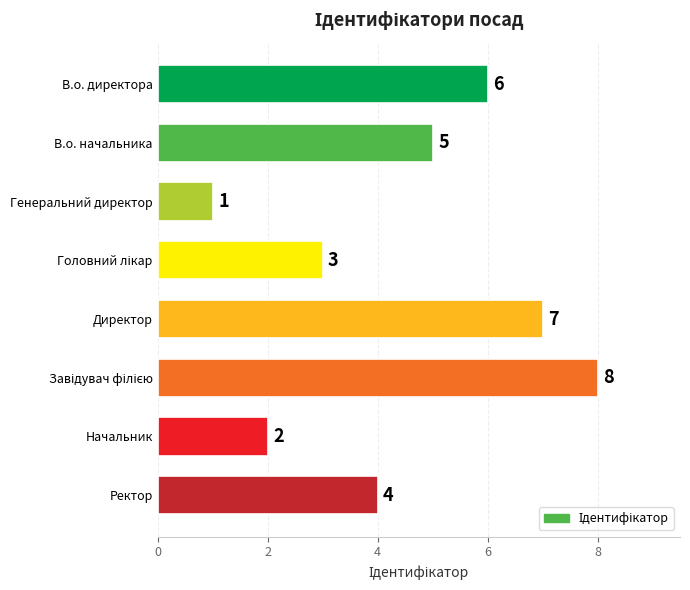

What is the sum of all values?

36